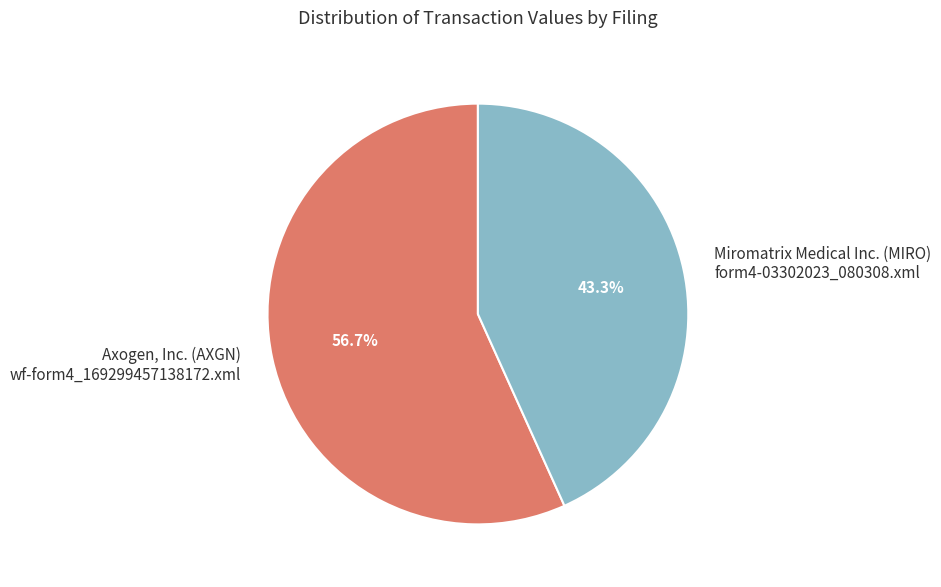

What is the largest slice in the pie chart?

Axogen, Inc. (AXGN) wf-form4_169299457138172.xml